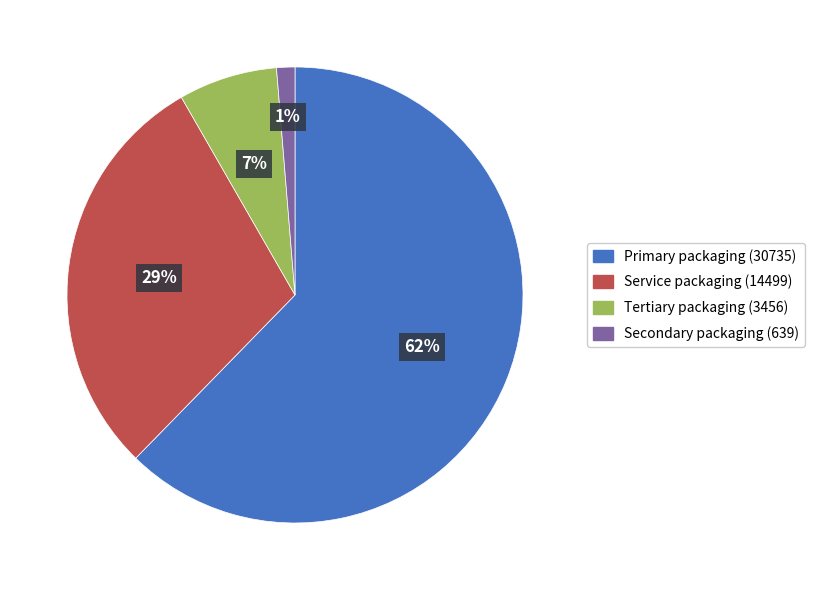

The Service packaging (14499) slice represents 29% of the pie. True or false?

True